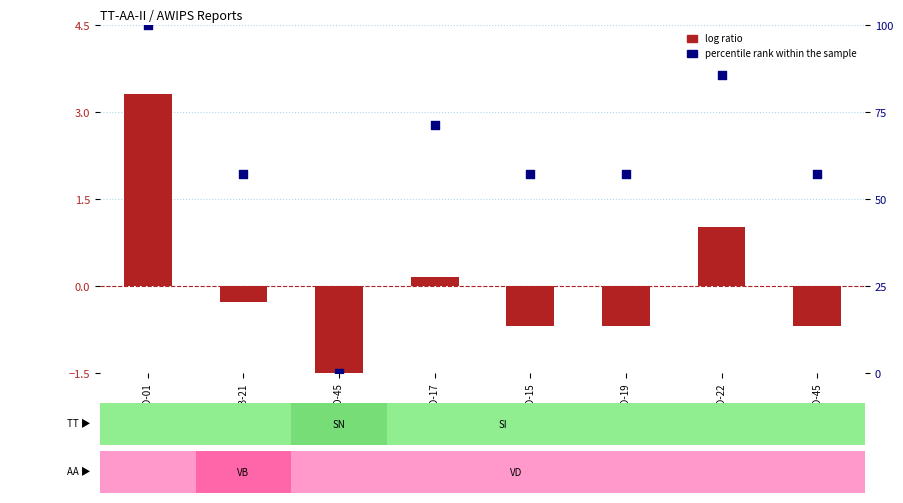

Which series has the widest spread of Y values?

percentile rank within the sample